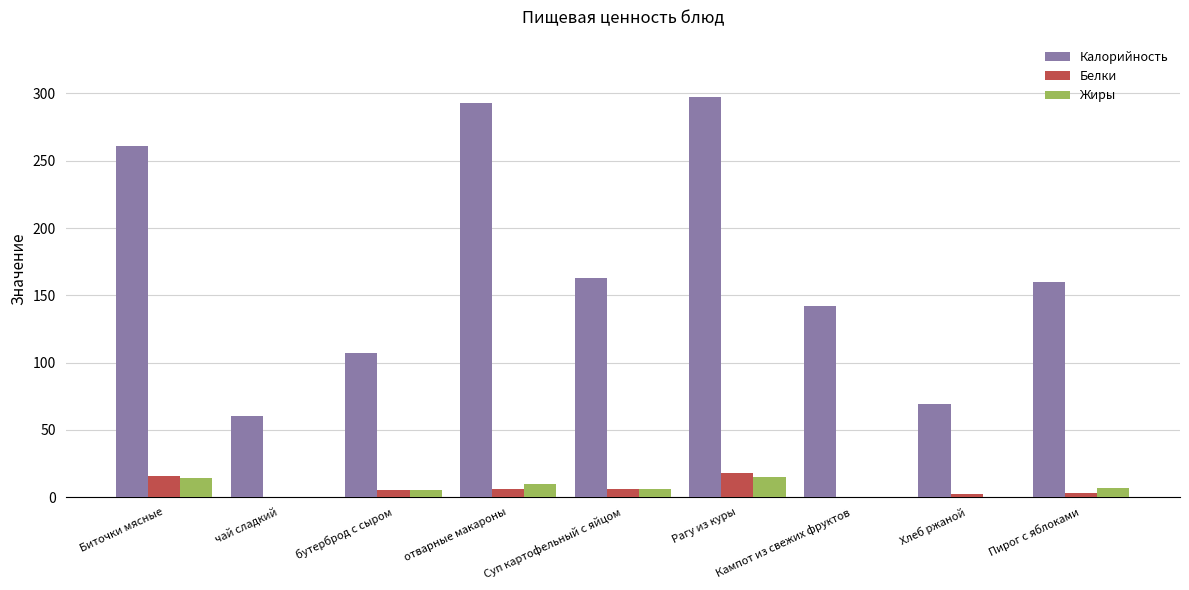

What is the sum of the Калорийность values at чай сладкий and Кампот из свежих фруктов?

202.0